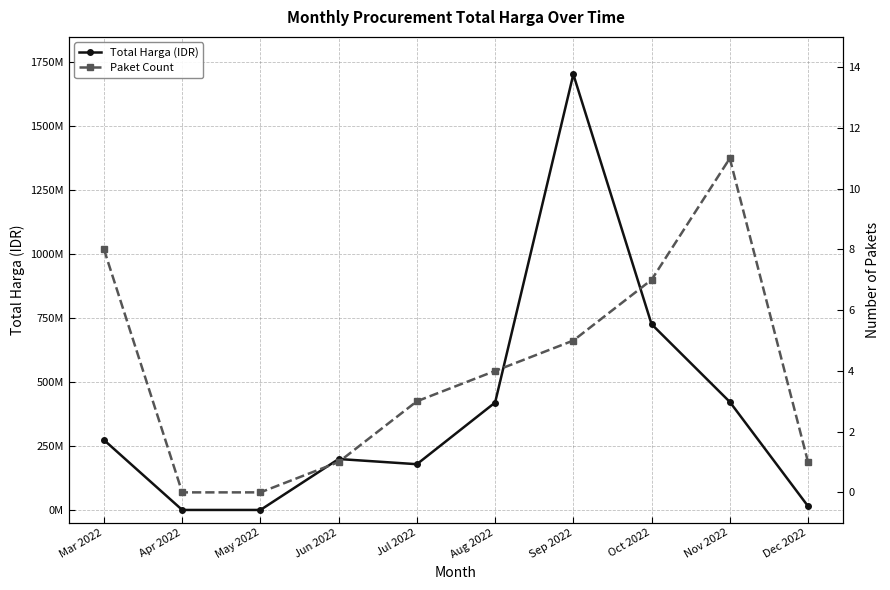

Reading left to right, what are all the values shown in this chart?

Total Harga (IDR): 273446995	0	0	199200000	178907266	420025000	1703636000	726538150	422623000	14750000
Paket Count: 8	0	0	1	3	4	5	7	11	1